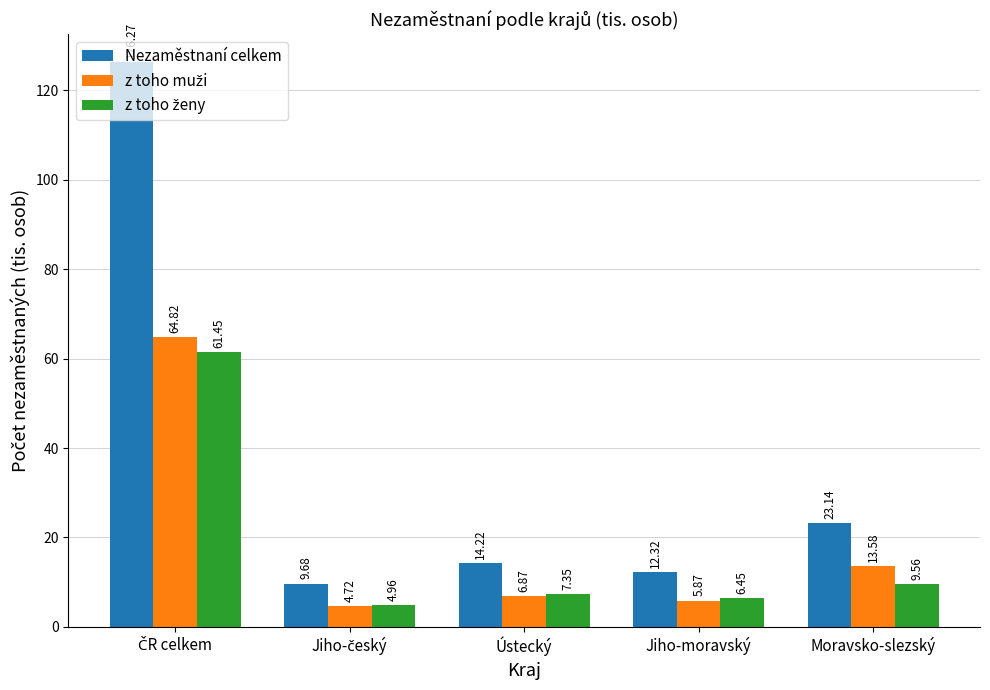

Does the chart contain stacked bars?

No